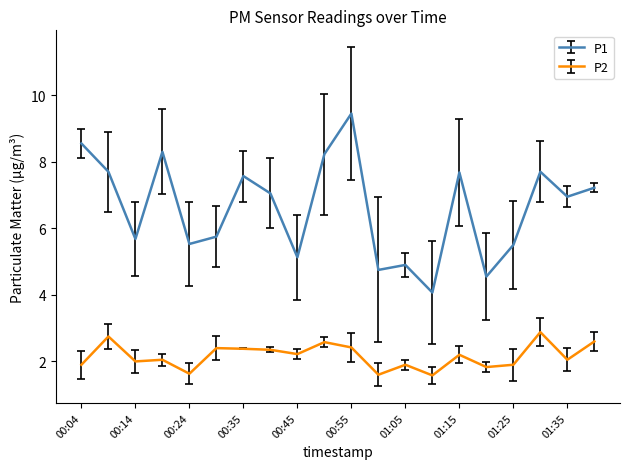

What is the difference between the maximum and minimum values in the P2 series?

1.3